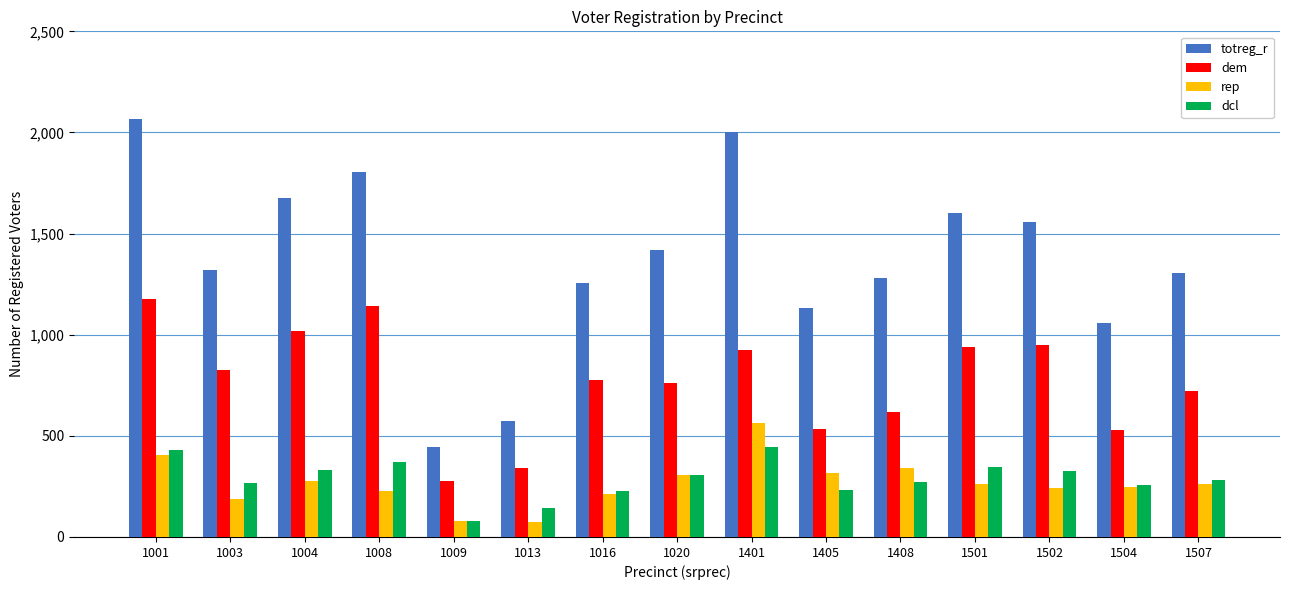

Which series changed the most between 1009 and 1013?

totreg_r